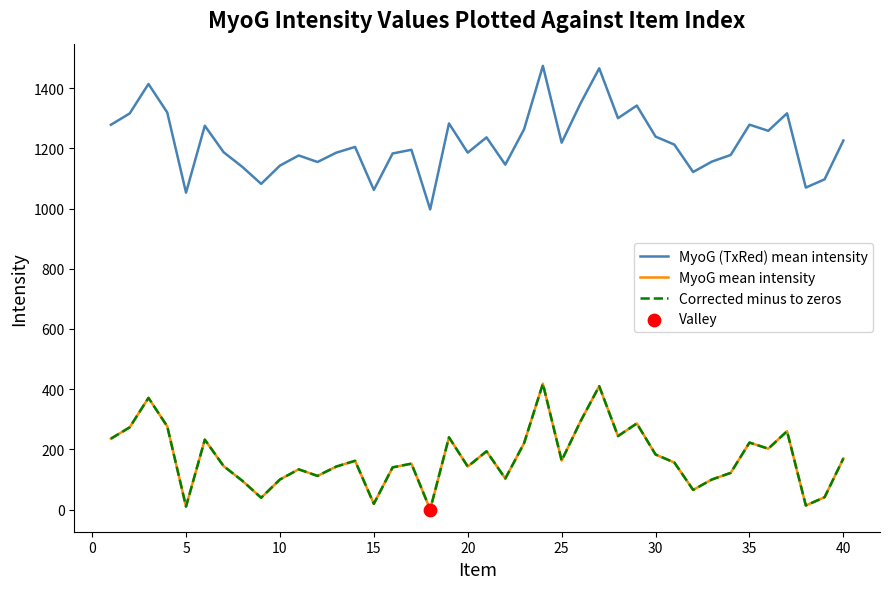

Is this an area chart (filled region under the line)?

No